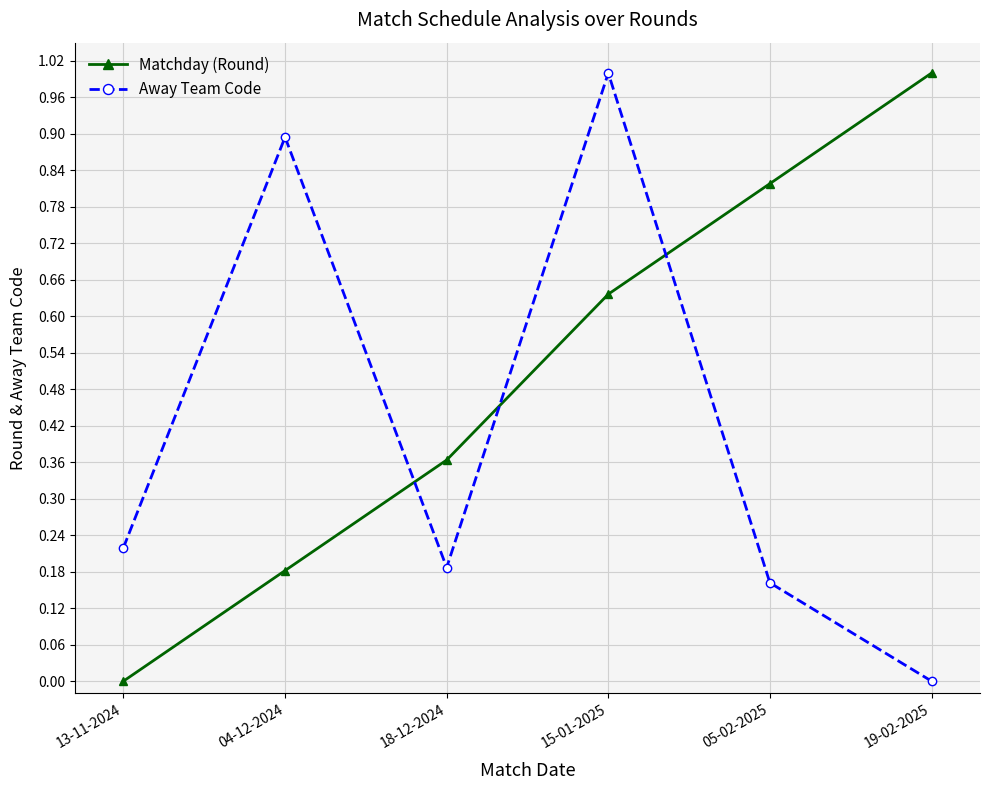

Rank the categories by Away Team Code value from highest to lowest.

15-01-2025, 04-12-2024, 13-11-2024, 18-12-2024, 05-02-2025, 19-02-2025